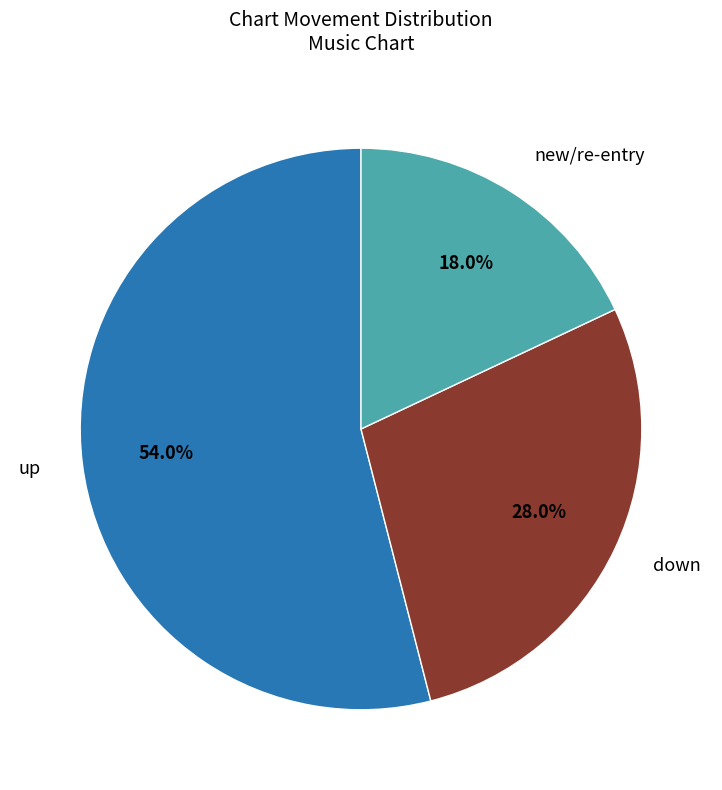

Is there any slice that represents more than half of the pie?

Yes